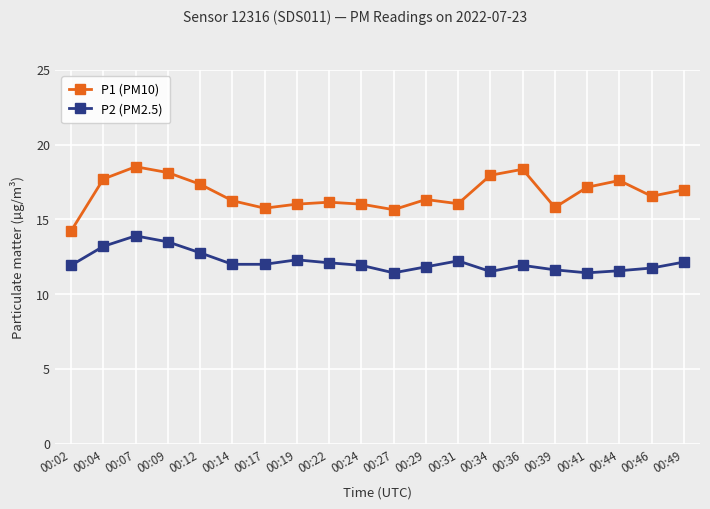

How many lines are shown in the chart?

2